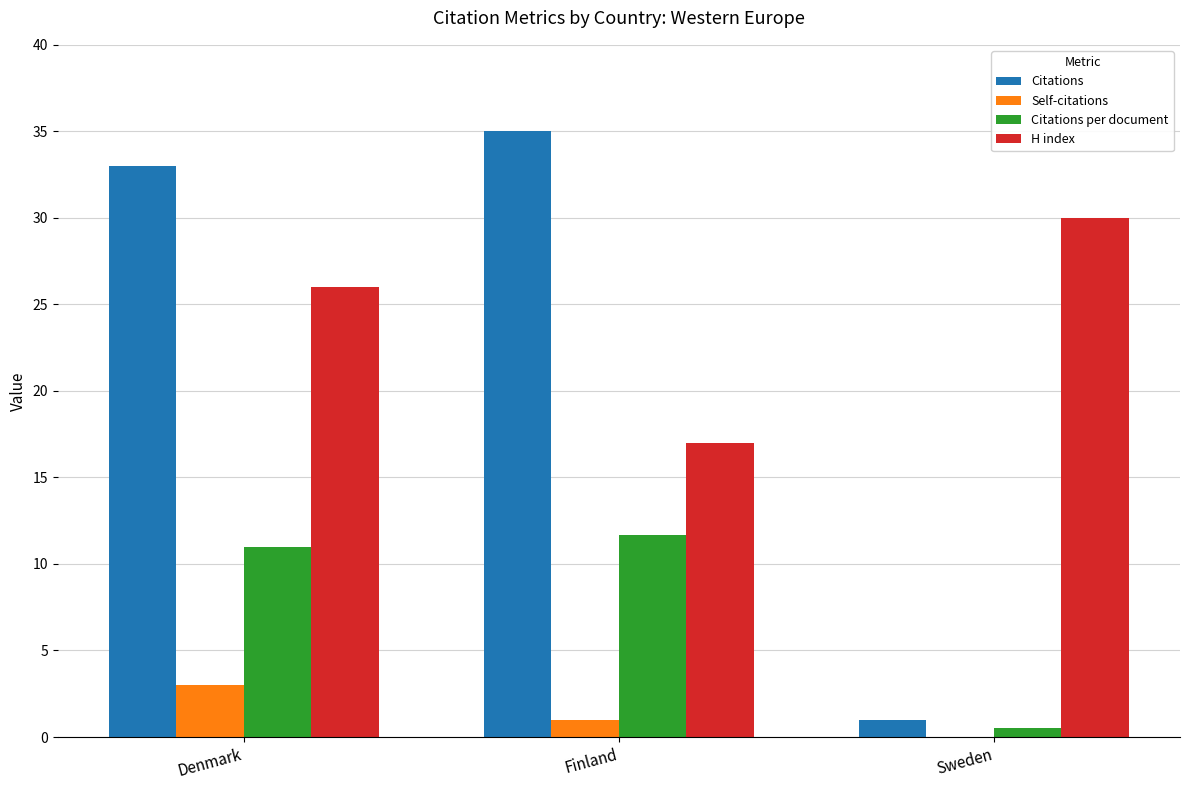

What is the difference between the H index values at Denmark and Sweden?

4.0